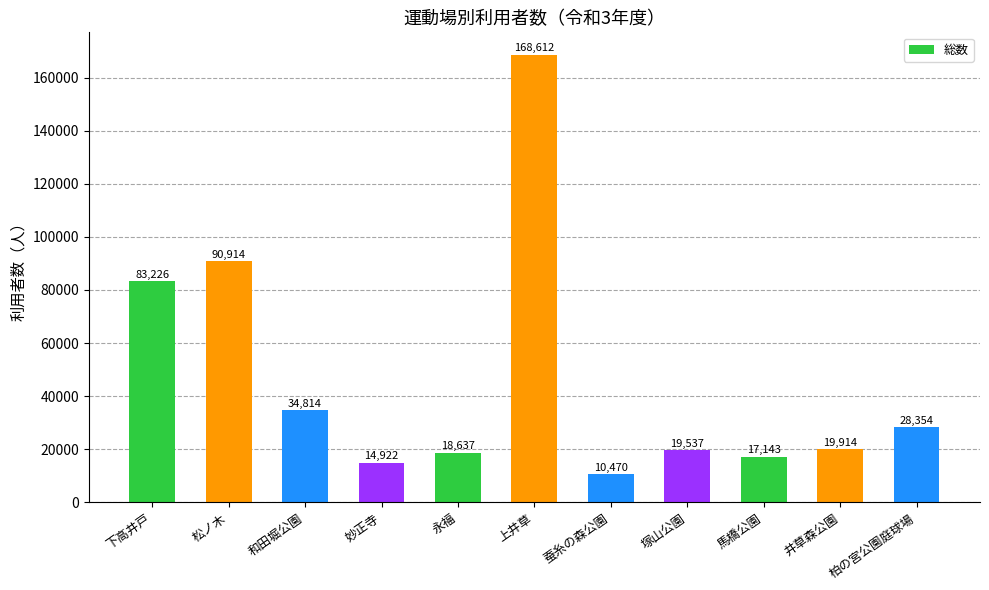

What is the value of the 2nd bar from the left?

90914